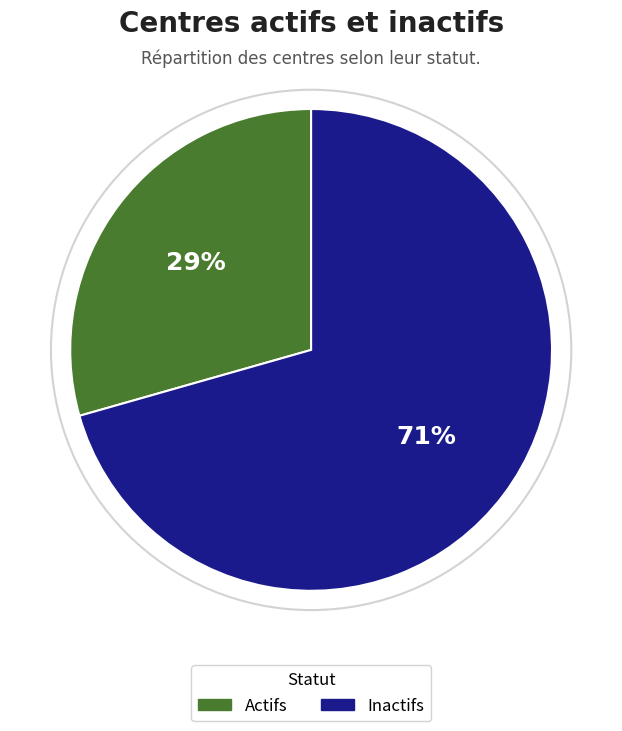

Which category has the smallest portion of the pie?

Actifs